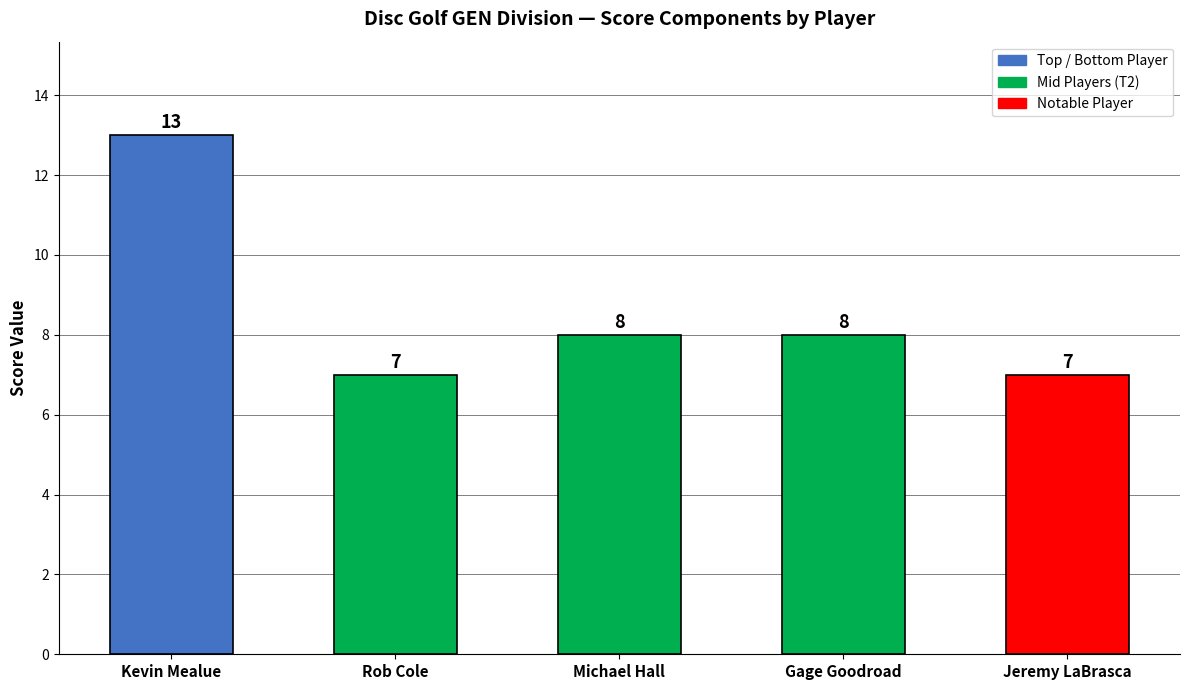

At which category does the chart reach its peak across all series?

Kevin Mealue